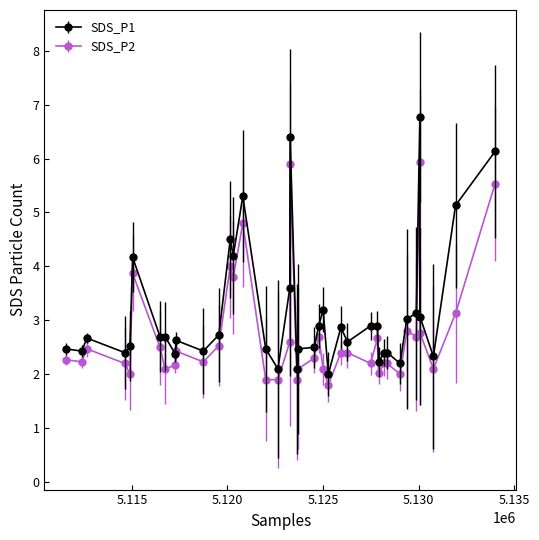

True or false: SDS_P2 and SDS_P1 intersect in this chart.

False